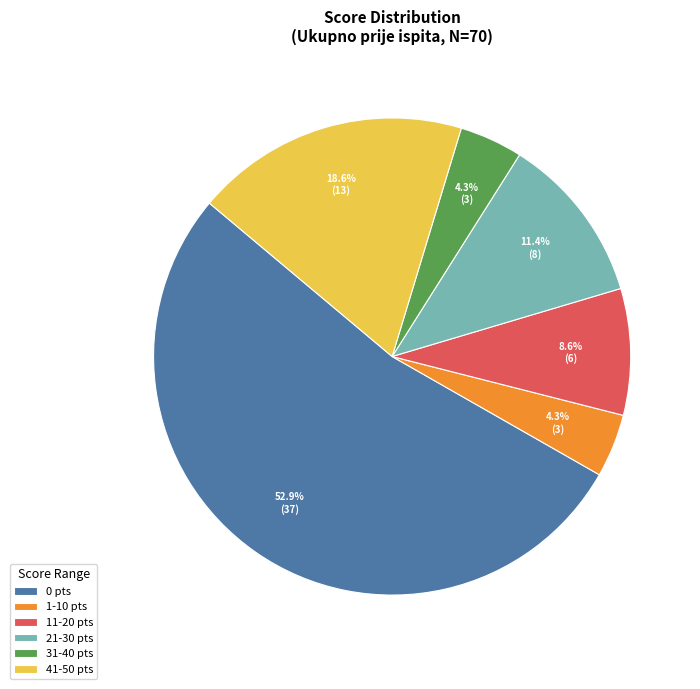

Does 0 represent more than half of the total?

Yes